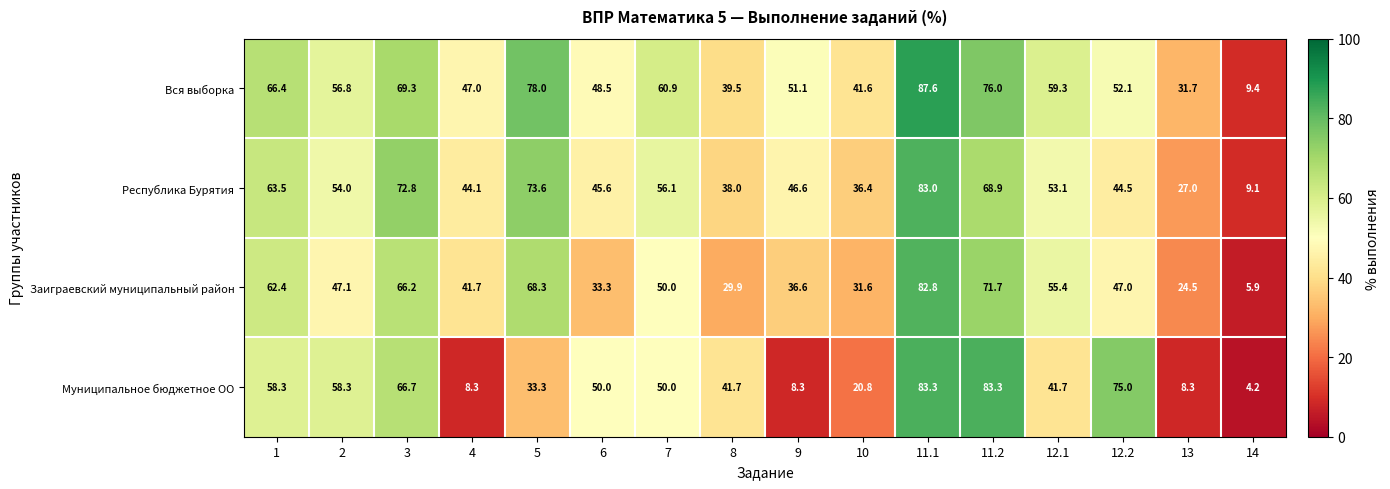

Where is Вся выборка nearest to the value 48?

6